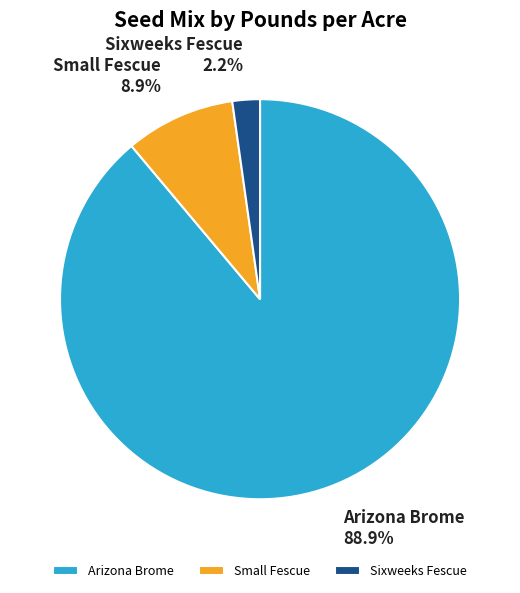

The Sixweeks Fescue slice represents 11% of the pie. True or false?

False